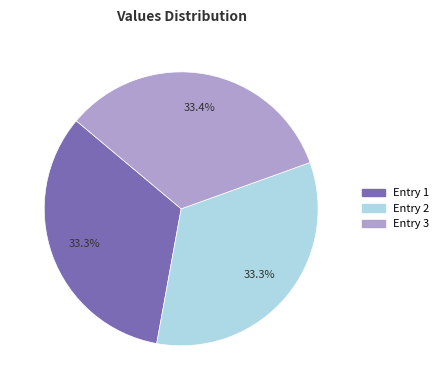

Is the sum of Entry 1 and Entry 2 greater than half?

Yes